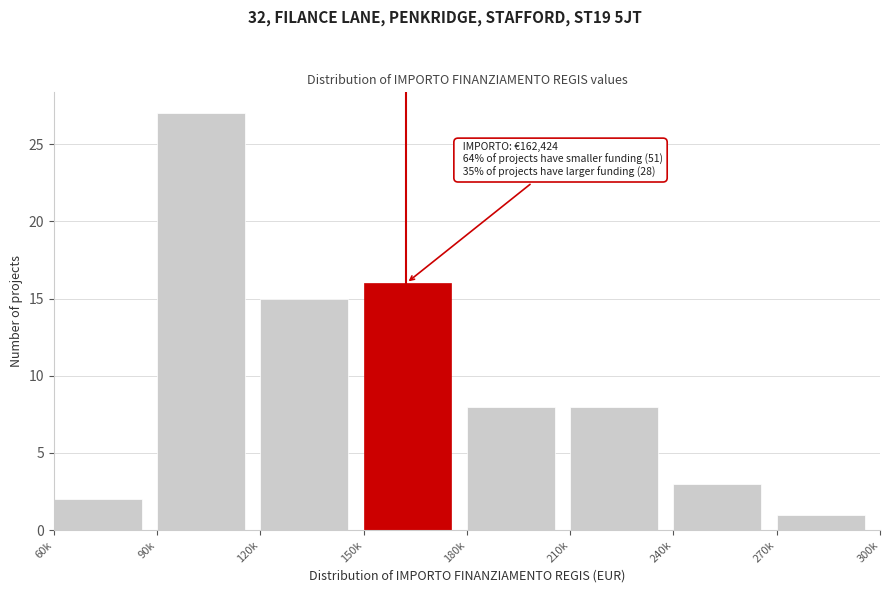

Reading left to right, transcribe all the data shown in this chart.

2	27	15	16	8	8	3	1